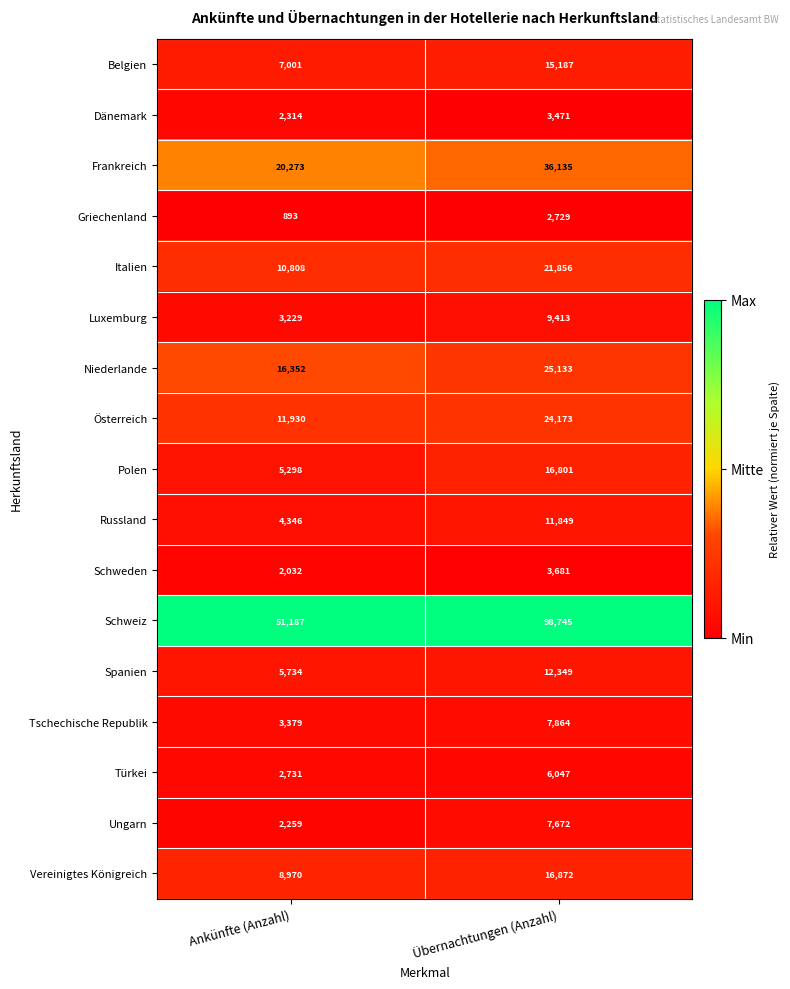

At which label is Polen closest to 11049?

Ankünfte (Anzahl)